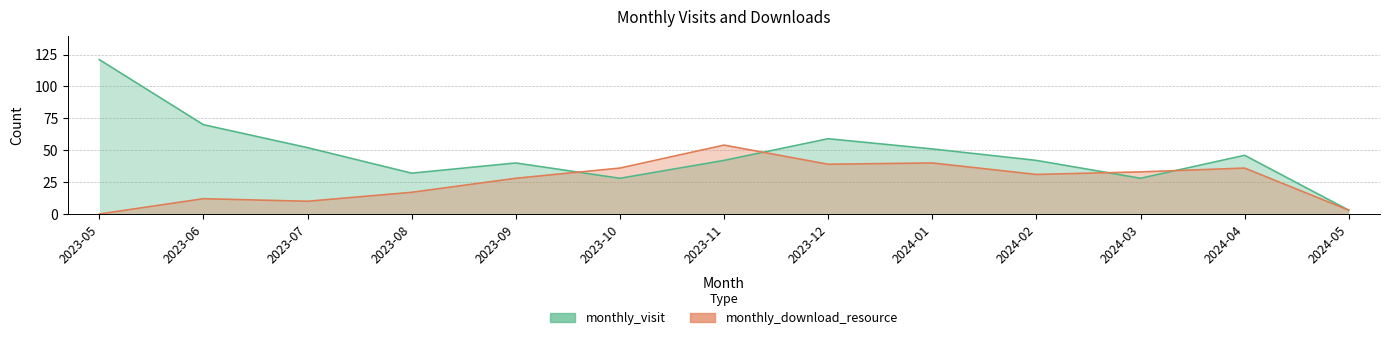

Is the value of monthly_visit at 2023-10 greater than the value of monthly_download_resource at 2024-03?

No